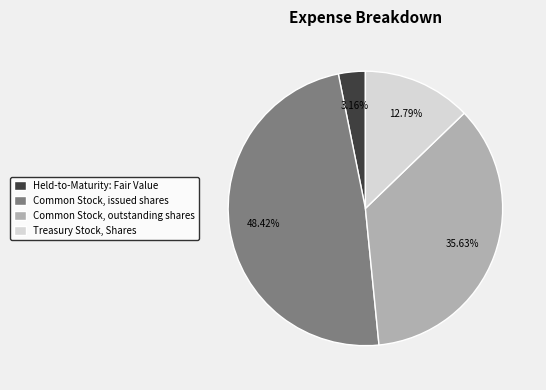

Count the number of slices in the pie.

4